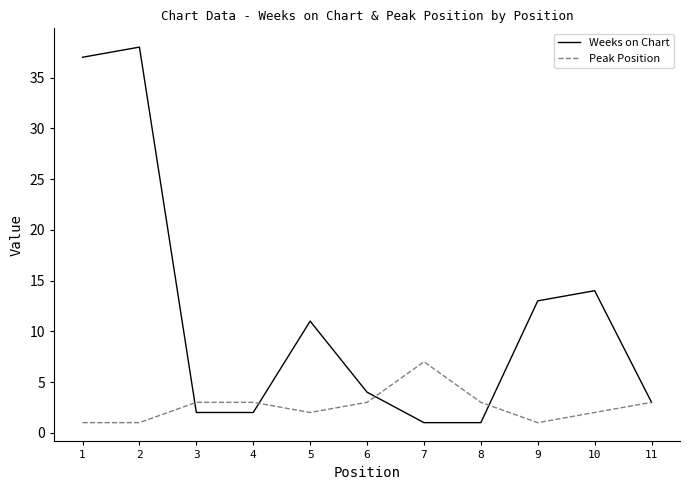

True or false: Peak Position and Weeks on Chart cross at least once.

True